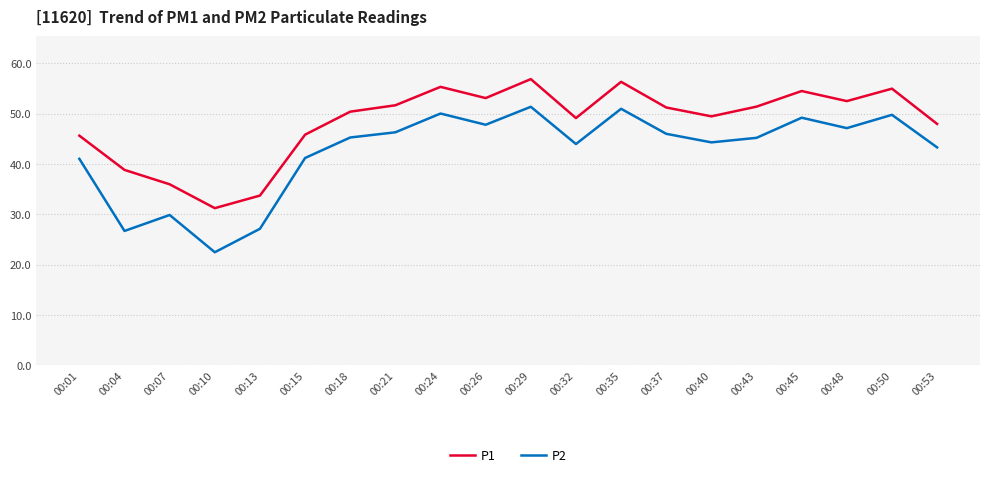

The value of P1 at 00:43 is 16.5. True or false?

False